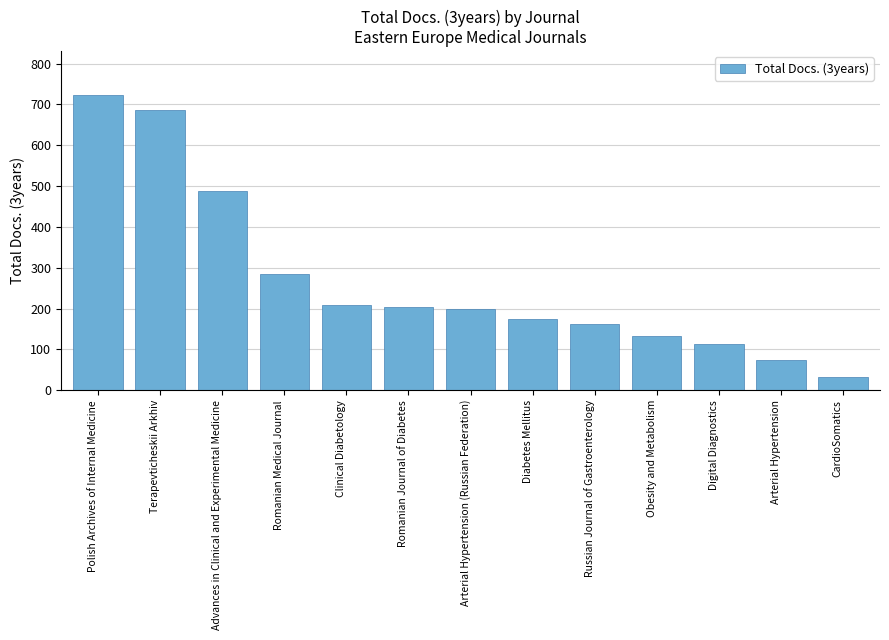

What is the sum of all values?

3484